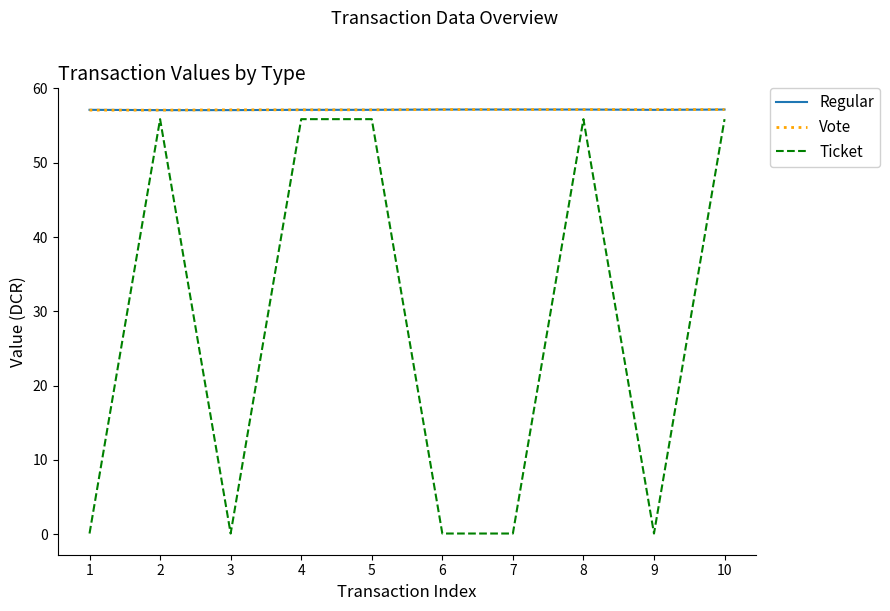

What is the average value of the Regular series?

57.1